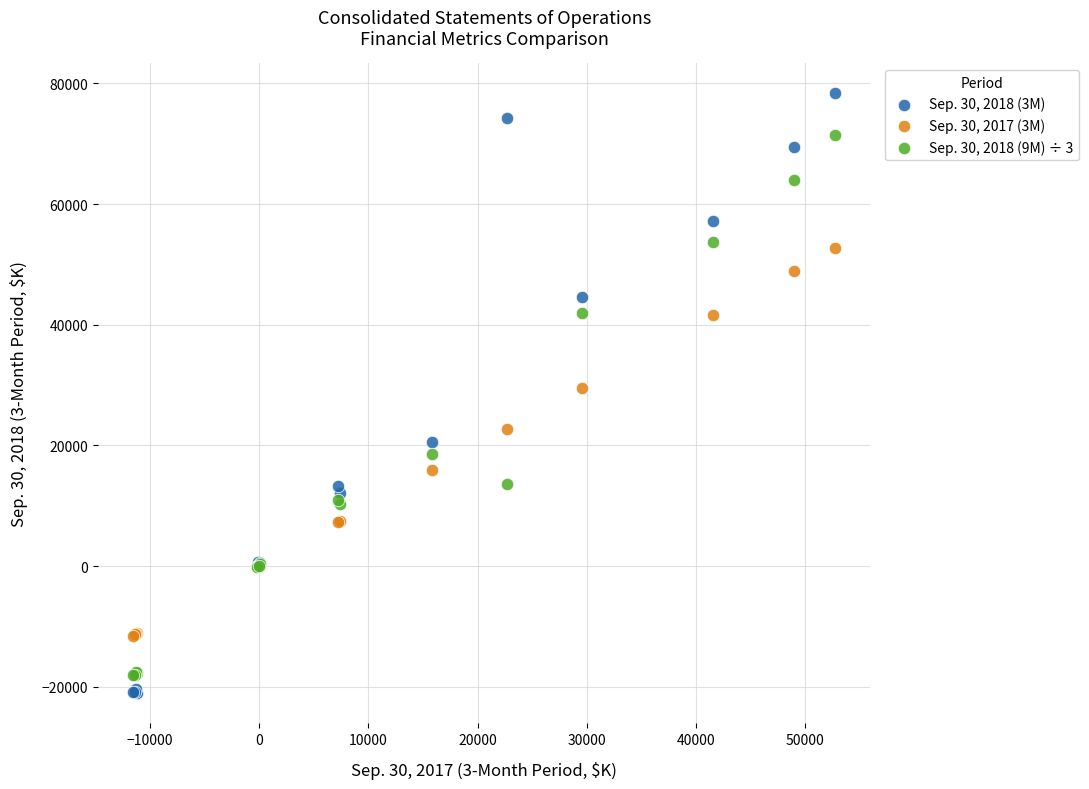

Which series has the largest Y range (max minus min)?

Sep. 30, 2018 (3M)